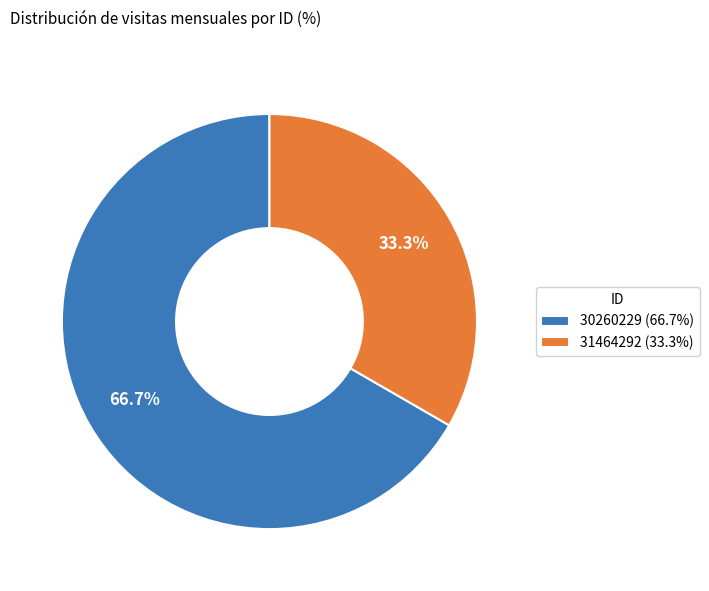

Which slice is the smallest?

31464292